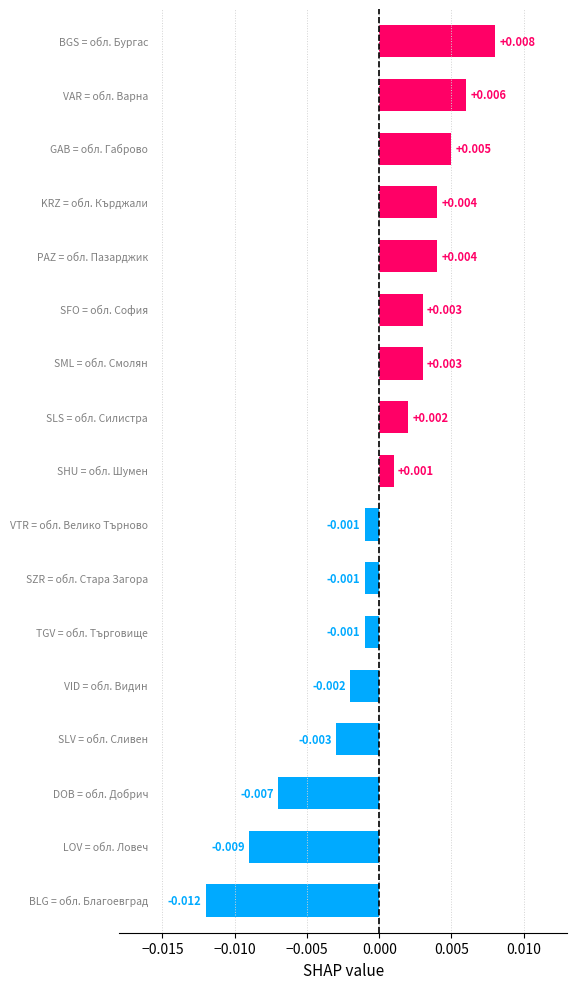

How many distinct data groups are displayed?

1